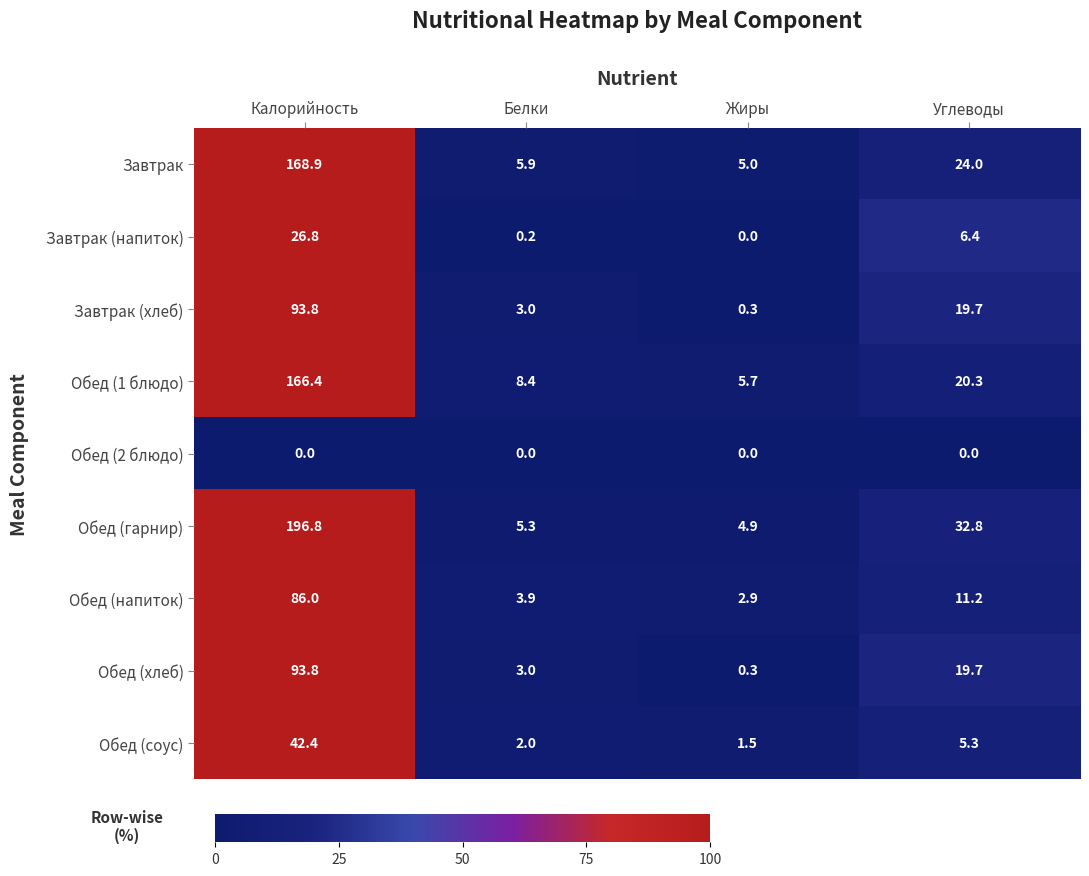

What is the sum of all Завтрак (напиток) values?

33.4